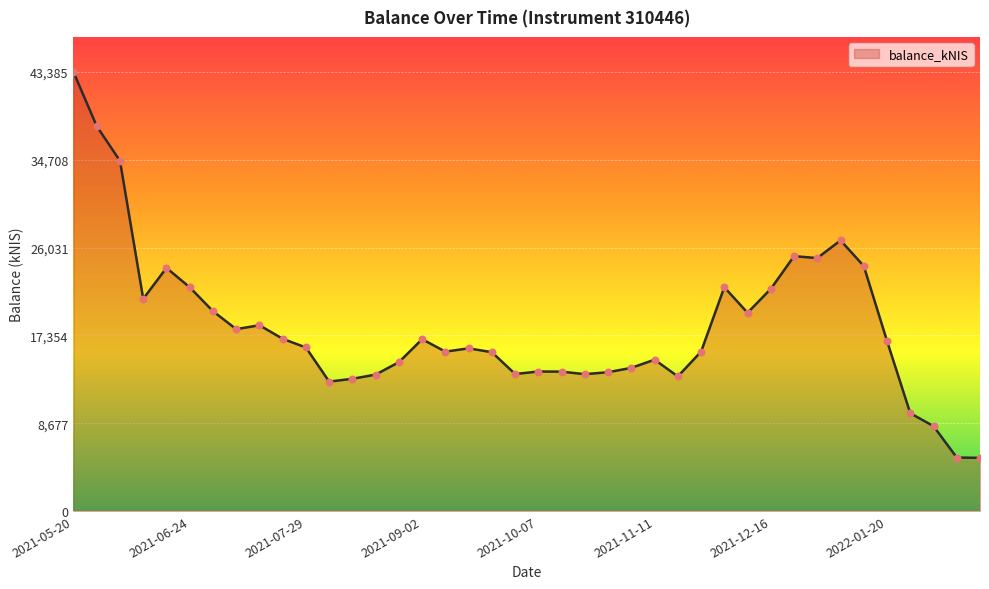

What is the smallest value displayed?

5247.9